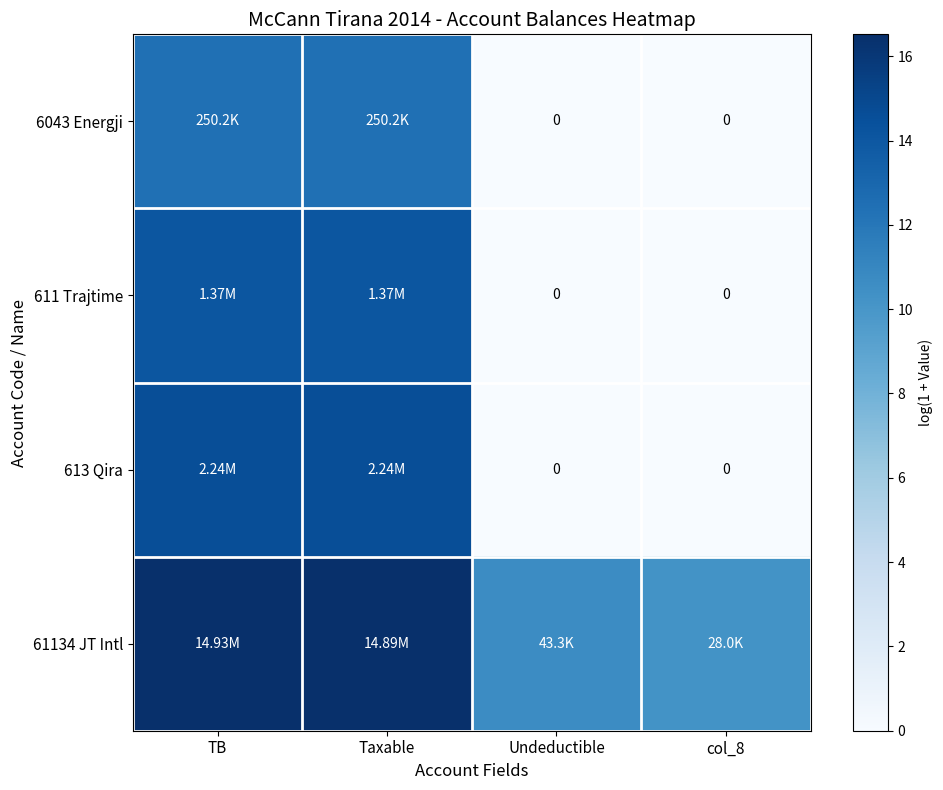

Is the value of 613 Qira at Undeductible greater than the value of 6043 Energji at Taxable?

No